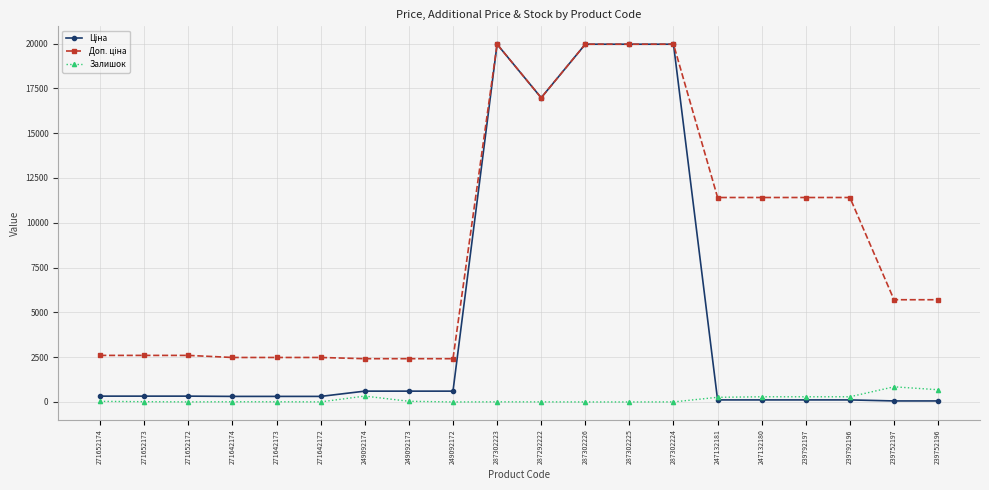

True or false: Залишок has more than 1 interior local peaks.

True